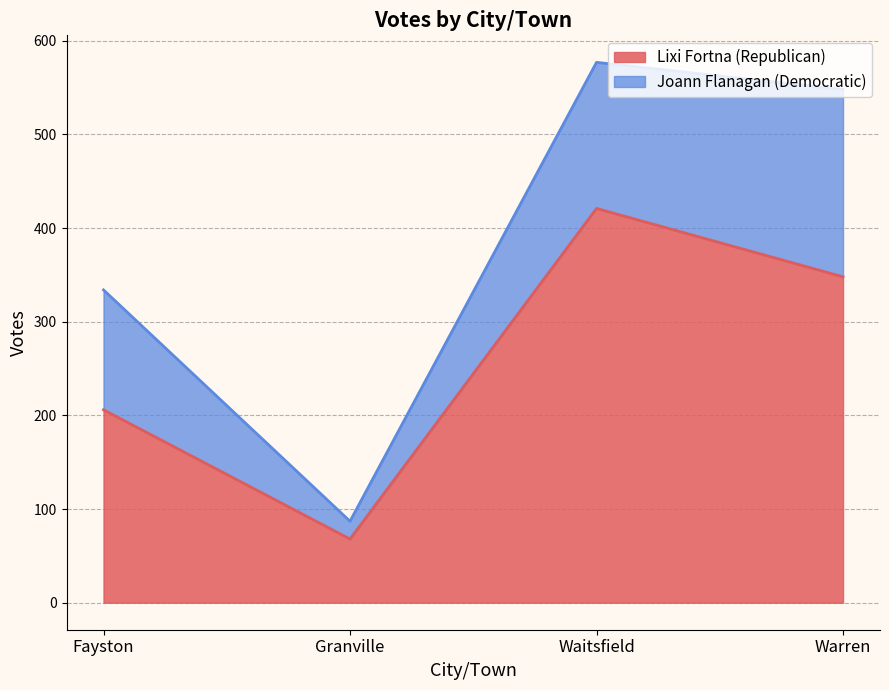

Rank the categories by value from highest to lowest.

Waitsfield, Warren, Fayston, Granville